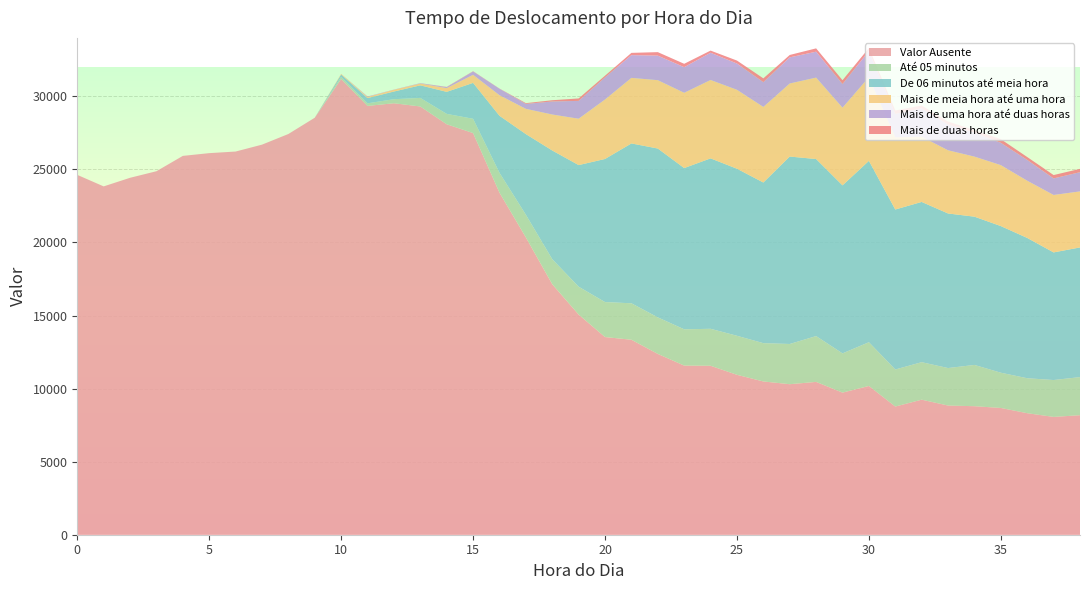

Reading left to right, transcribe all the data shown in this chart.

Valor Ausente: 0=24625.8	1=23837.7	2=24425.7	3=24875.0	4=25924.6	5=26112.6	6=26222.5	7=26693.9	8=27422.5	9=28536.1	10=31188.2	11=29345.1	12=29528.6	13=29306.8	14=28090.0	15=27487.6	16=23409.0	17=20347.0	18=17141.9	19=15066.1	20=13526.9	21=13343.7	22=12373.0	23=11575.2	24=11562.1	25=10943.4	26=10488.8	27=10301.0	28=10458.3	29=9724.4	30=10180.6	31=8771.1	32=9241.5	33=8839.9	34=8794.7	35=8674.6	36=8316.3	37=8062.2	38=8179.2
Até 05 minutos: 0=0.0	1=0.0	2=0.0	3=0.0	4=0.0	5=0.0	6=0.0	7=0.0	8=0.0	9=0.0	10=148.1	11=177.9	12=275.4	13=585.9	14=710.0	15=976.4	16=1359.8	17=1550.0	18=1713.3	19=1906.4	20=2393.0	21=2494.0	22=2500.3	23=2481.8	24=2529.6	25=2671.1	26=2620.0	27=2751.6	28=3134.7	29=2683.8	30=2992.1	31=2536.4	32=2565.2	33=2566.0	34=2824.3	35=2412.3	36=2392.2	37=2523.4	38=2605.8
De 06 minutos até meia hora: 0=0.0	1=0.0	2=0.0	3=0.0	4=0.0	5=0.0	6=0.0	7=0.0	8=0.0	9=0.0	10=154.8	11=359.5	12=525.6	13=858.9	14=1506.5	15=2455.5	16=3900.0	17=5518.6	18=7438.3	19=8322.1	20=9793.9	21=10939.2	22=11555.2	23=11034.8	24=11662.7	25=11432.0	26=10993.9	27=12827.0	28=12115.5	29=11499.8	30=12411.4	31=10948.6	32=10967.1	33=10577.8	34=10146.3	35=10034.9	36=9602.1	37=8734.1	38=8875.9
Mais de meia hora até uma hora: 0=0.0	1=0.0	2=0.0	3=0.0	4=0.0	5=0.0	6=0.0	7=0.0	8=0.0	9=0.0	10=48.7	11=78.0	12=120.9	13=124.2	14=254.6	15=552.2	16=1410.1	17=1728.8	18=2463.5	19=3174.5	20=4070.8	21=4487.1	22=4678.2	23=5151.5	24=5364.9	25=5401.9	26=5173.0	27=5000.1	28=5574.4	29=5317.0	30=5730.2	31=4943.5	32=4461.7	33=4323.9	34=4110.0	35=4171.1	36=3914.9	37=3930.1	38=3833.3
Mais de uma hora até duas horas: 0=0.0	1=0.0	2=0.0	3=0.0	4=0.0	5=0.0	6=0.0	7=0.0	8=0.0	9=0.0	10=0.0	11=29.9	12=12.1	13=27.7	14=65.7	15=231.1	16=442.8	17=336.6	18=891.5	19=1219.9	20=1513.0	21=1555.2	22=1680.1	23=1752.9	24=1865.4	25=1797.8	26=1695.0	27=1787.6	28=1773.0	29=1618.4	30=1781.0	31=1600.6	32=1940.9	33=1767.4	34=1642.5	35=1527.2	36=1422.7	37=1134.8	38=1314.7
Mais de duas horas: 0=0.0	1=0.0	2=0.0	3=0.0	4=0.0	5=0.0	6=0.0	7=0.0	8=0.0	9=0.0	10=0.0	11=0.0	12=0.0	13=0.0	14=17.8	15=16.9	16=10.7	17=52.8	18=85.5	19=167.5	20=115.8	21=155.9	22=238.2	23=230.2	24=146.2	25=202.3	26=260.1	27=164.0	28=227.4	29=261.2	30=211.0	31=229.4	32=193.8	33=197.2	34=173.8	35=246.7	36=198.1	37=228.0	38=229.1